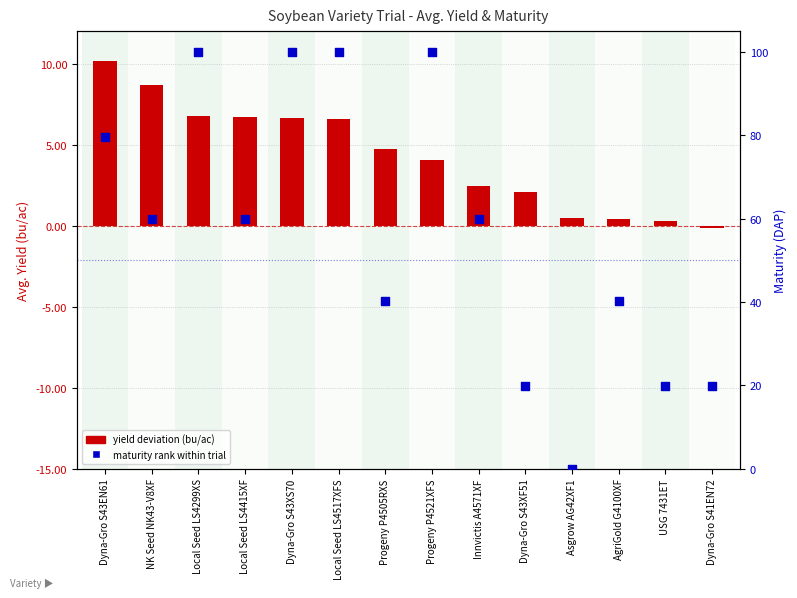

Which series has the largest Y range (max minus min)?

maturity rank within trial